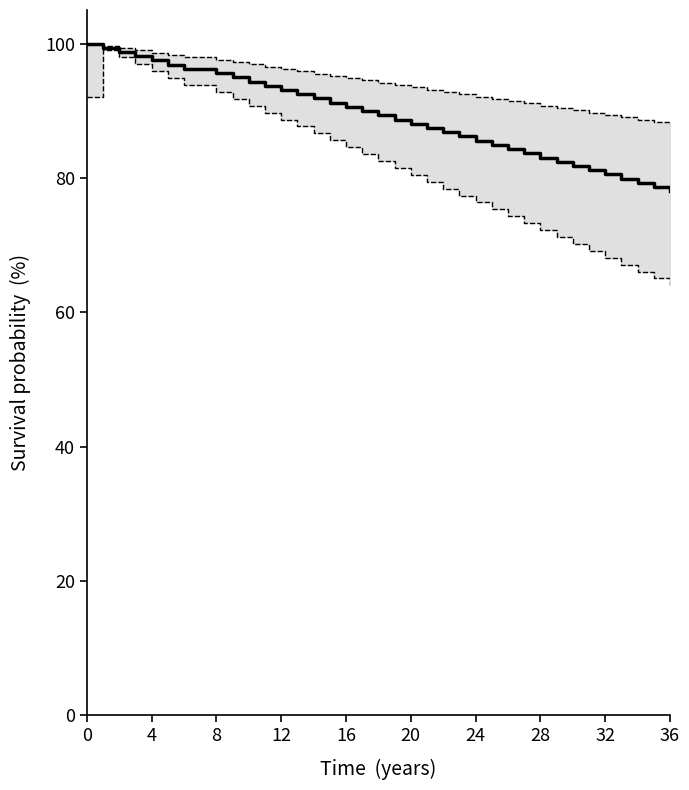

Reading left to right, extract all data points from this chart.

Age: 100.0	99.4	98.7	98.1	97.5	96.9	96.2	95.6	95.0	94.3	93.7	93.1	92.5	91.8	91.2	90.6	89.9	89.3	88.7	88.1	87.4	86.8	86.2	85.5	84.9	84.3	83.7	83.0	82.4	81.8	81.1	80.5	79.9	79.3	78.6	78.0
Upper CI: 100.0	99.7	99.3	99.0	98.6	98.3	97.9	97.6	97.3	96.9	96.6	96.2	95.9	95.5	95.2	94.9	94.5	94.2	93.8	93.5	93.1	92.8	92.5	92.1	91.8	91.4	91.1	90.7	90.4	90.1	89.7	89.4	89.0	88.7	88.3	88.0
Lower CI: 92.0	99.0	97.9	96.9	95.9	94.9	93.8	92.8	91.8	90.7	89.7	88.7	87.7	86.6	85.6	84.6	83.5	82.5	81.5	80.5	79.4	78.4	77.4	76.3	75.3	74.3	73.3	72.2	71.2	70.2	69.1	68.1	67.1	66.1	65.0	64.0